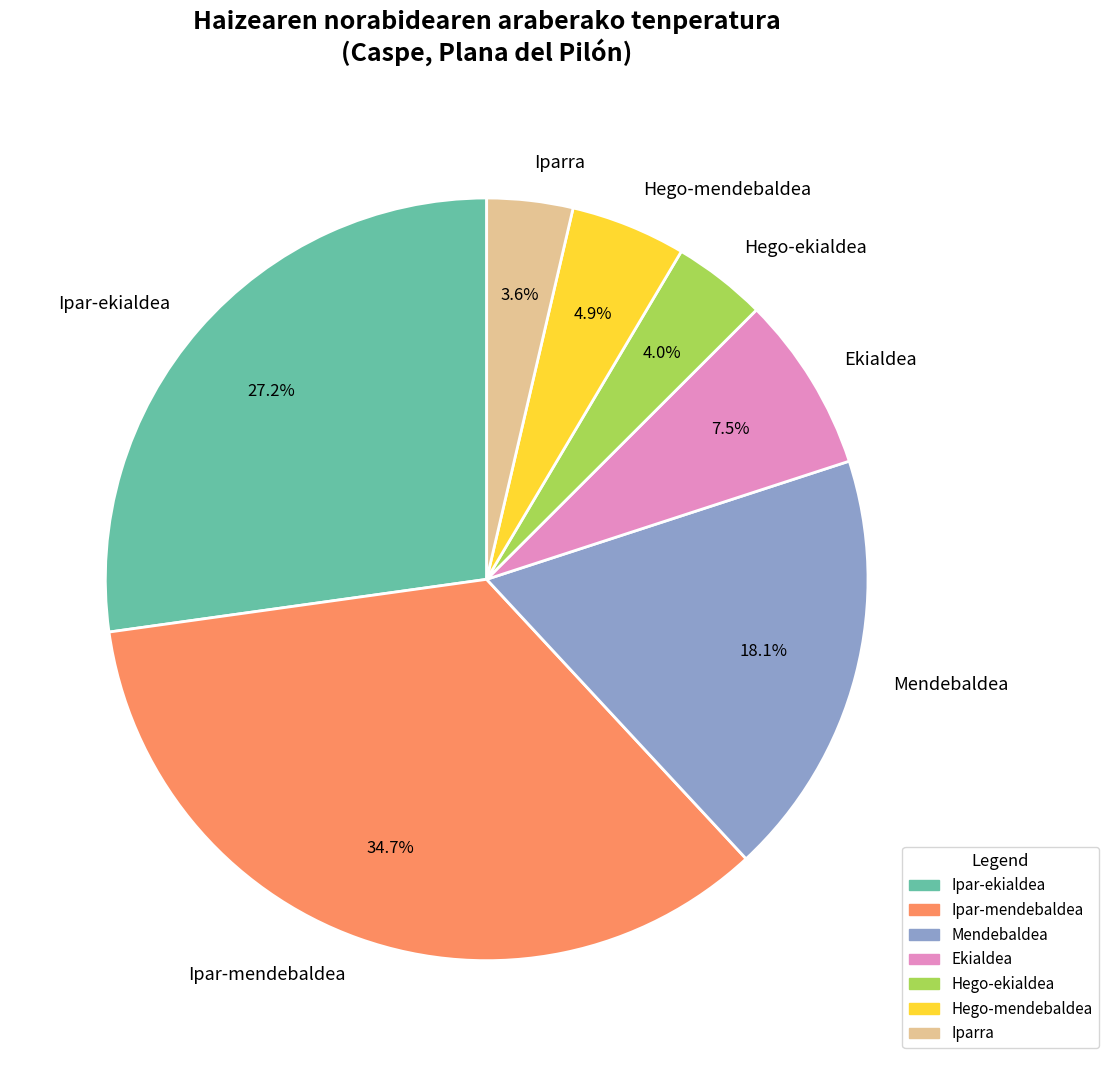

True or false: Mendebaldea accounts for 24% of the total.

False